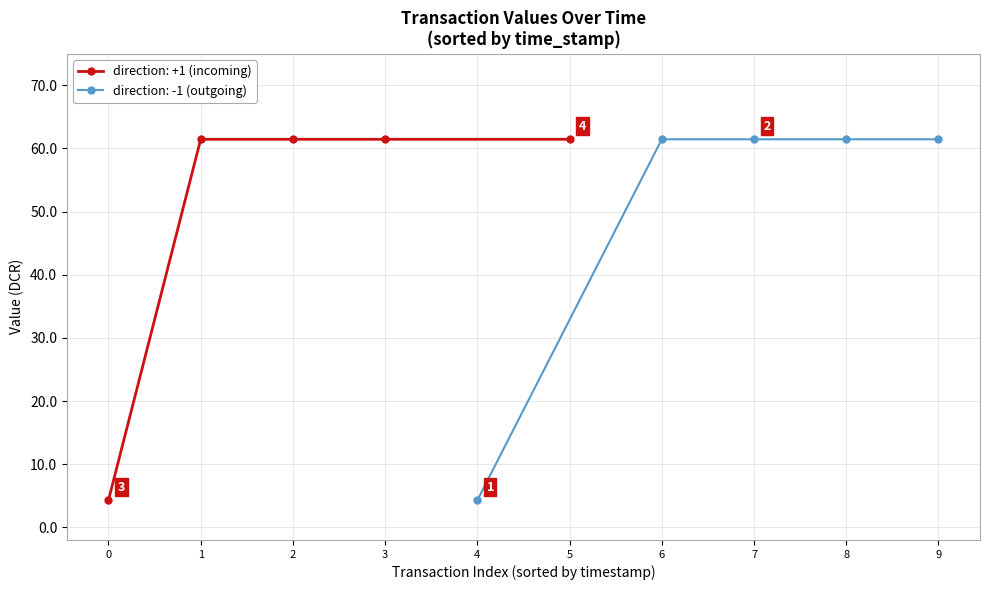

True or false: value and io_index cross at least once.

False